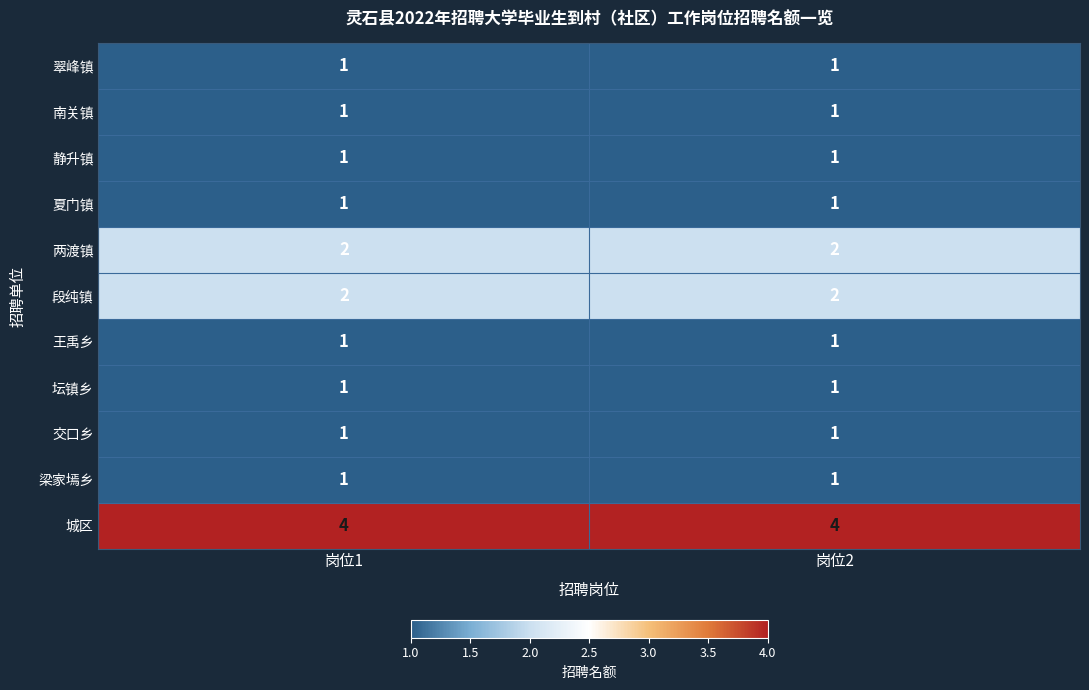

What is the sum of all 两渡镇 values?

4